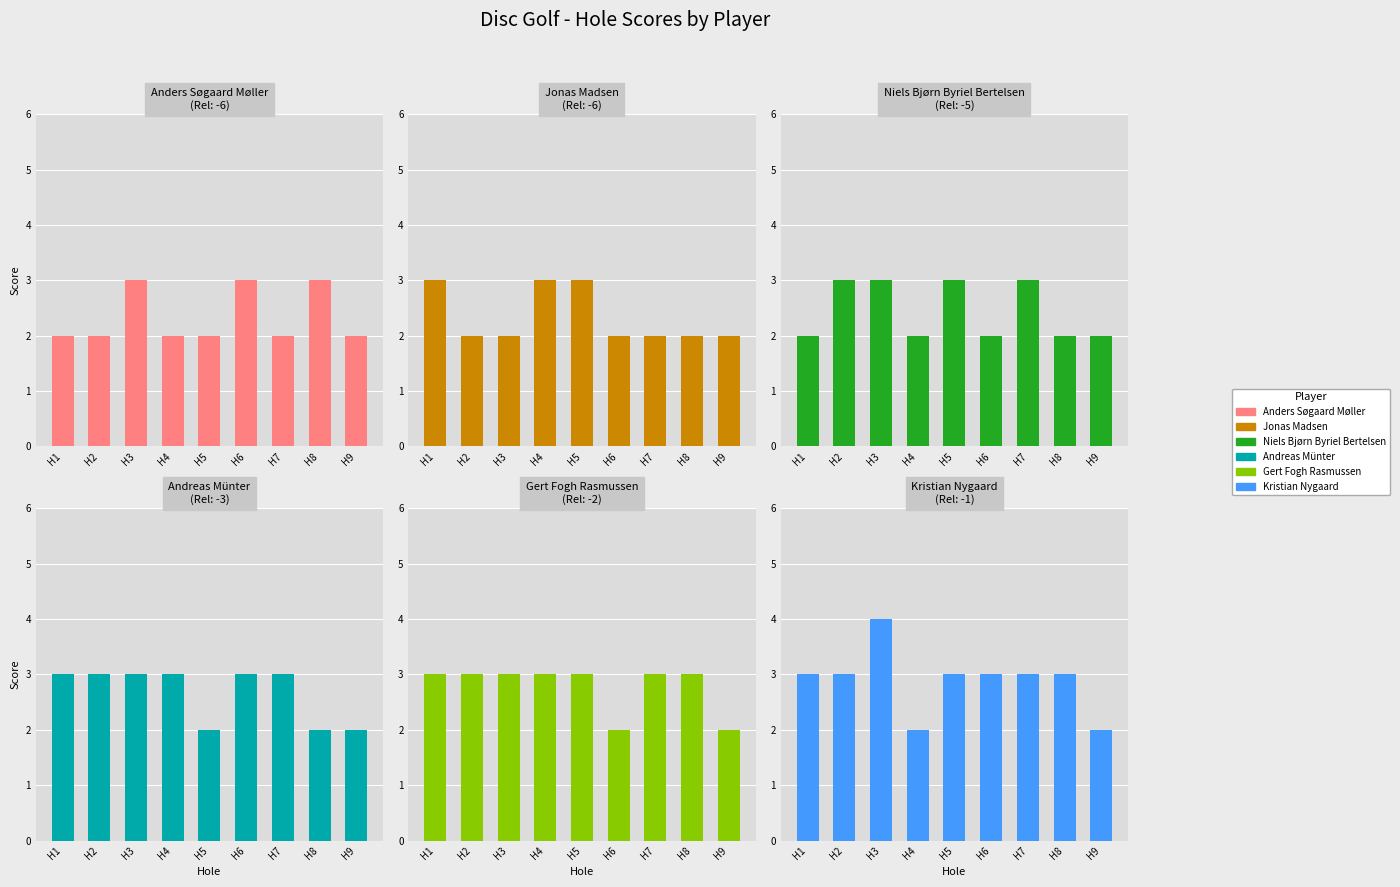

How many Gert Fogh Rasmussen values are between 3 and 4?

7